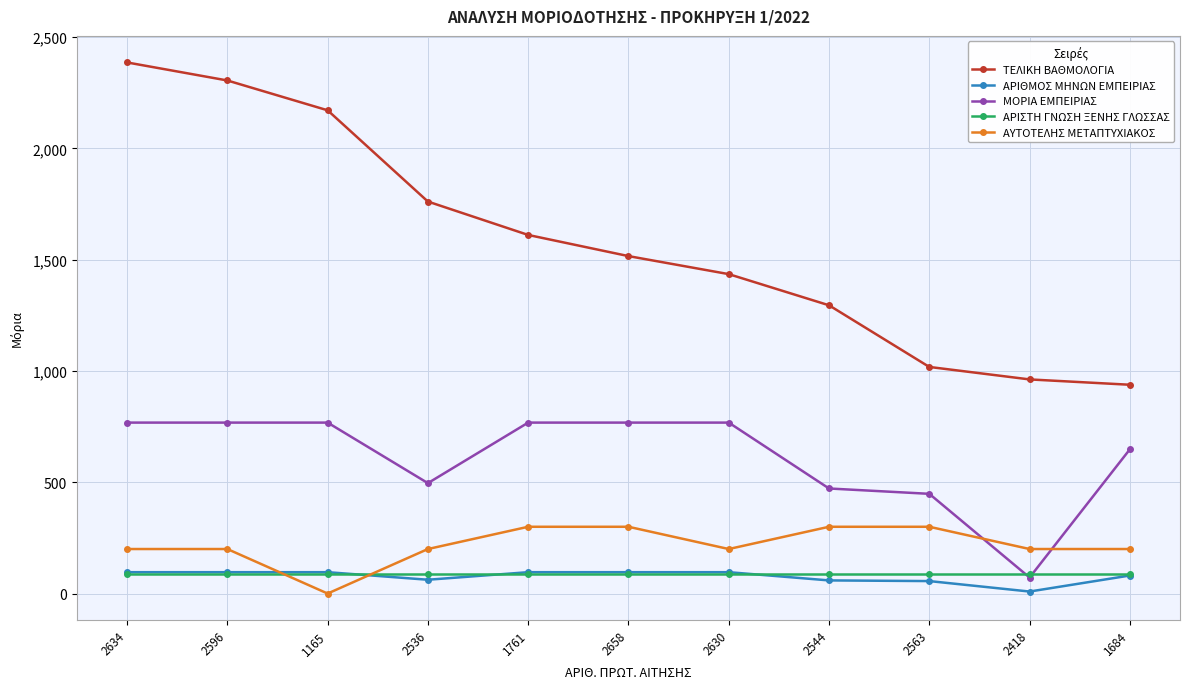

True or false: ΜΟΡΙΑ ΕΜΠΕΙΡΙΑΣ has a value of 122 at 2563.

False